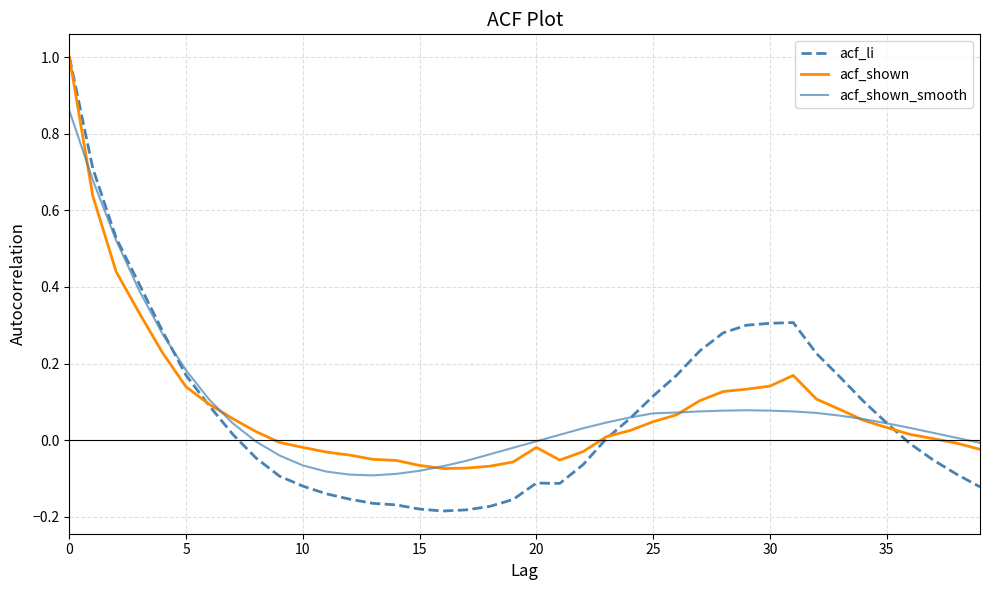

Which series has the largest range (max minus min)?

acf_li